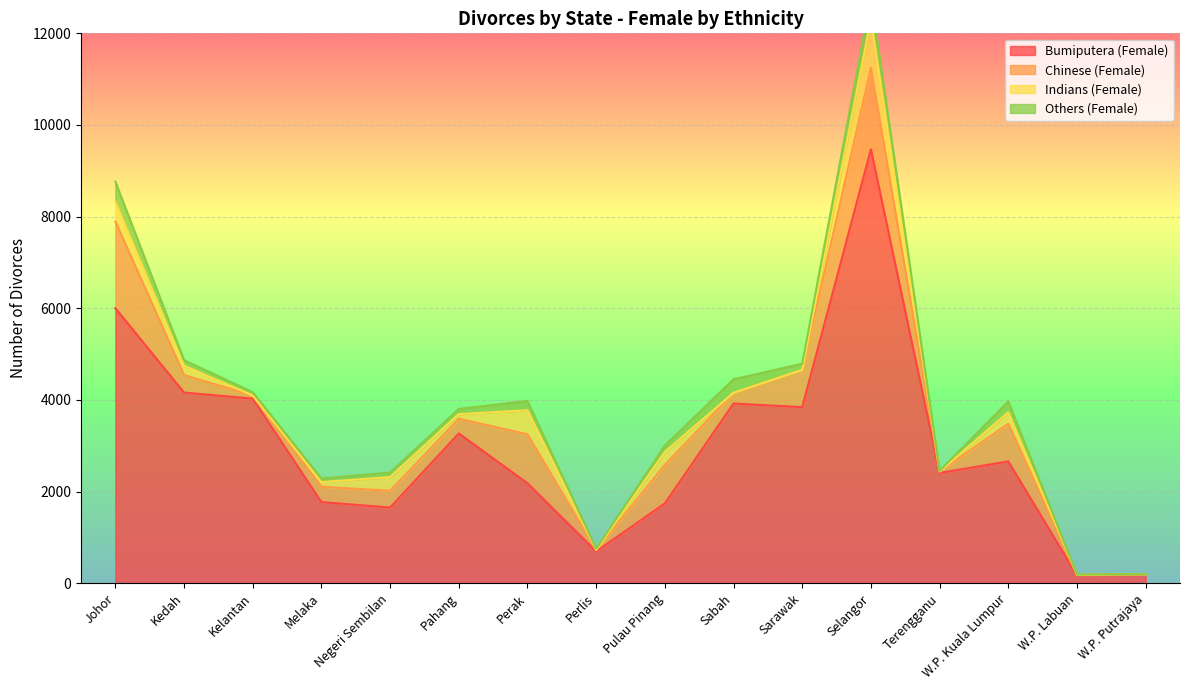

Reading left to right, what are all the values shown in this chart?

Bumiputera (Female): 6001	4161	4028	1771	1651	3269	2182	694	1742	3922	3842	9470	2406	2659	172	196
Chinese (Female): 1892	383	69	334	366	321	1068	30	844	228	814	1779	32	823	10	0
Indians (Female): 433	202	0	101	299	99	524	0	279	6	0	1059	0	247	0	0
Others (Female): 438	122	73	79	100	116	204	27	141	295	134	480	15	238	7	0